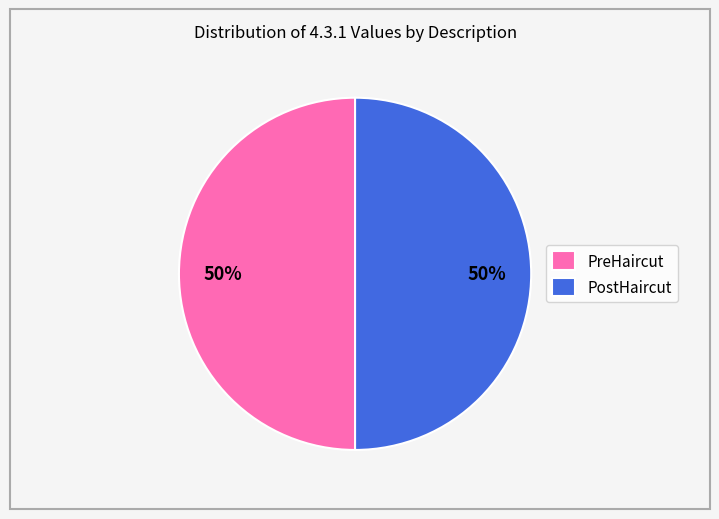

How many slices are in this pie chart?

2